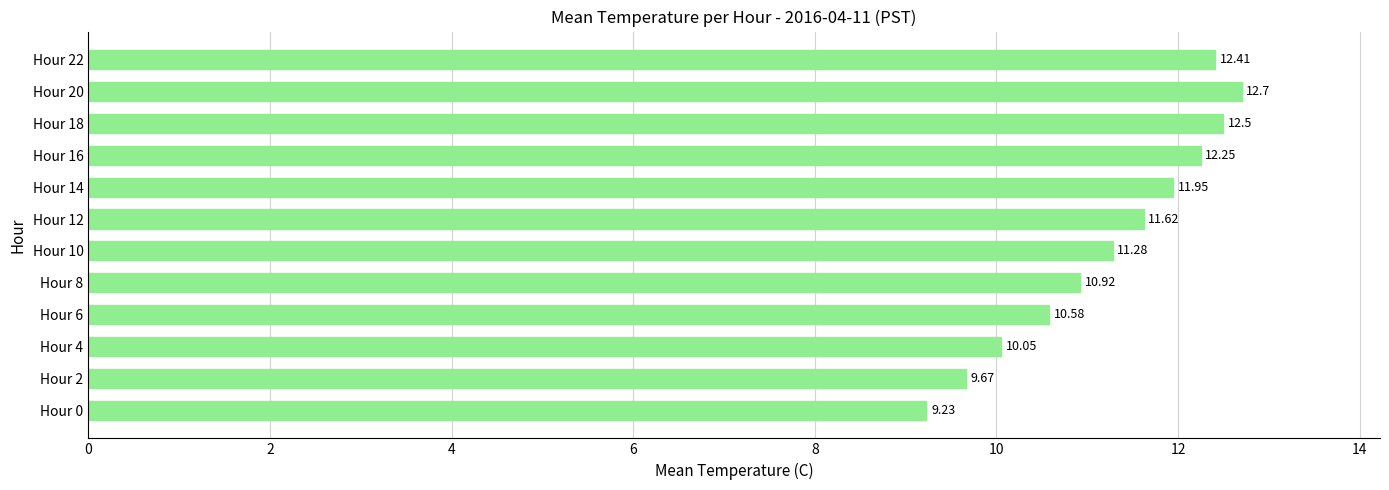

What is the minimum value shown in the chart?

9.2